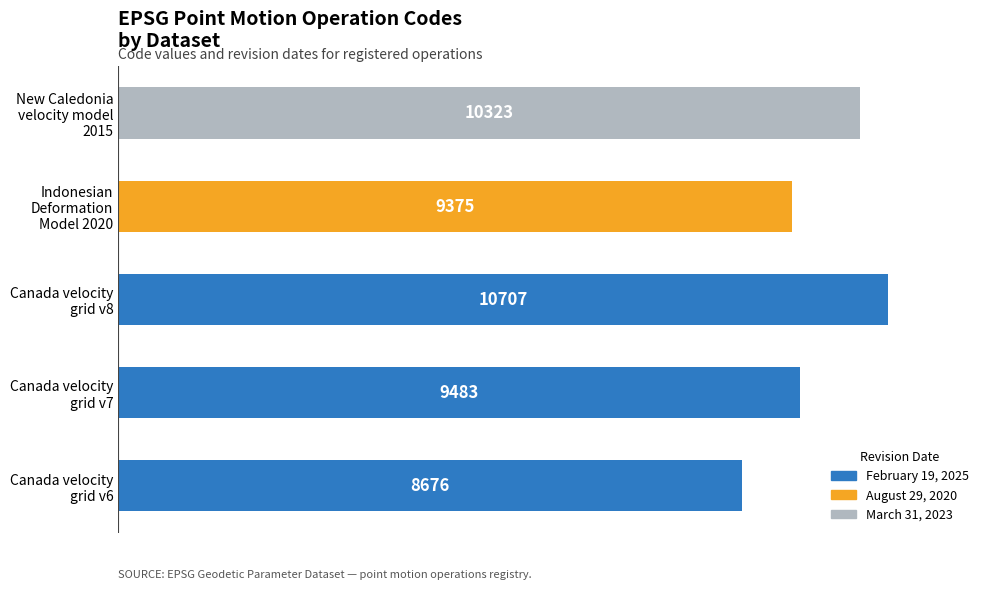

What is the maximum value shown in the chart?

10707